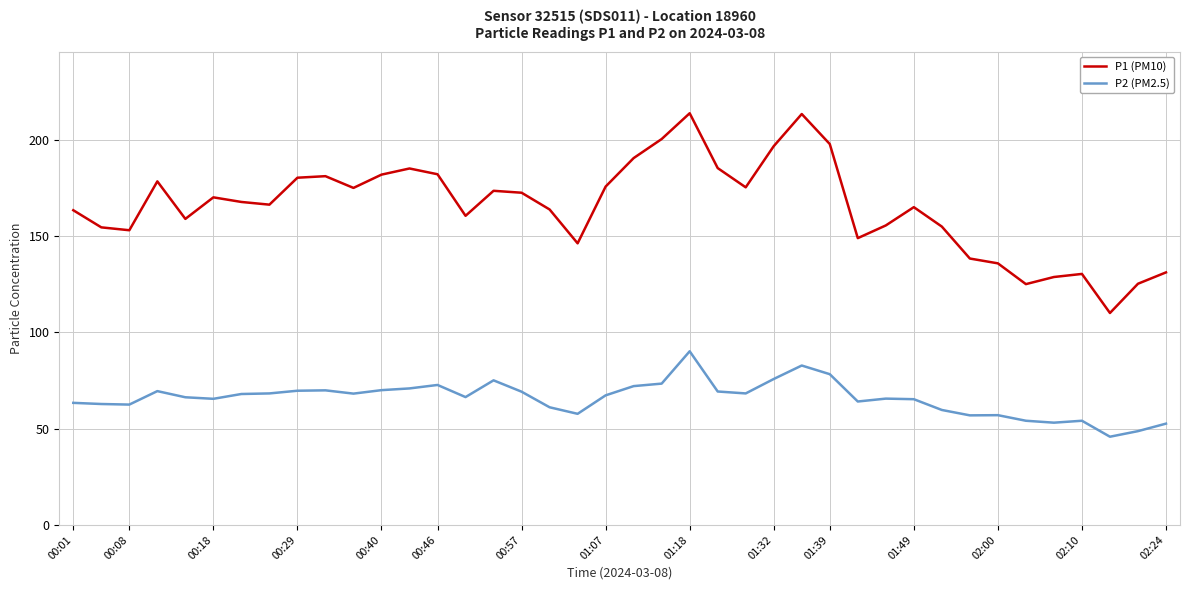

In P1 (PM10), how many points are higher than both neighbors (excluding endpoints)?

9